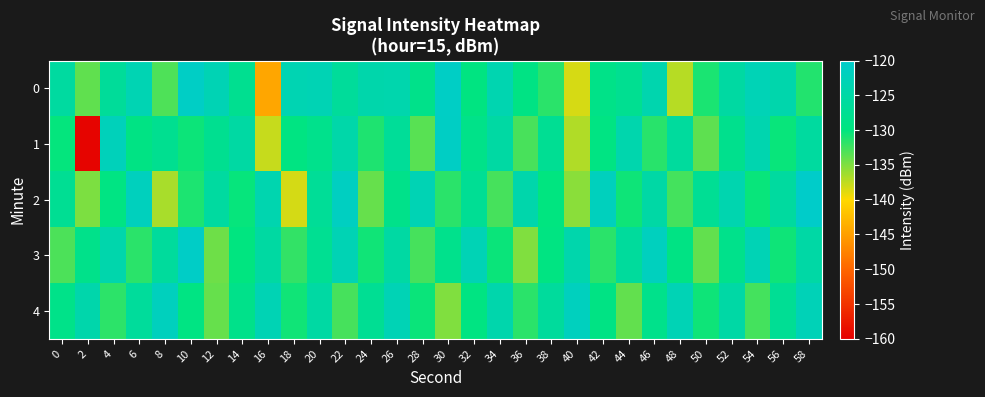

At how many categories does at least one series exceed -155?

30